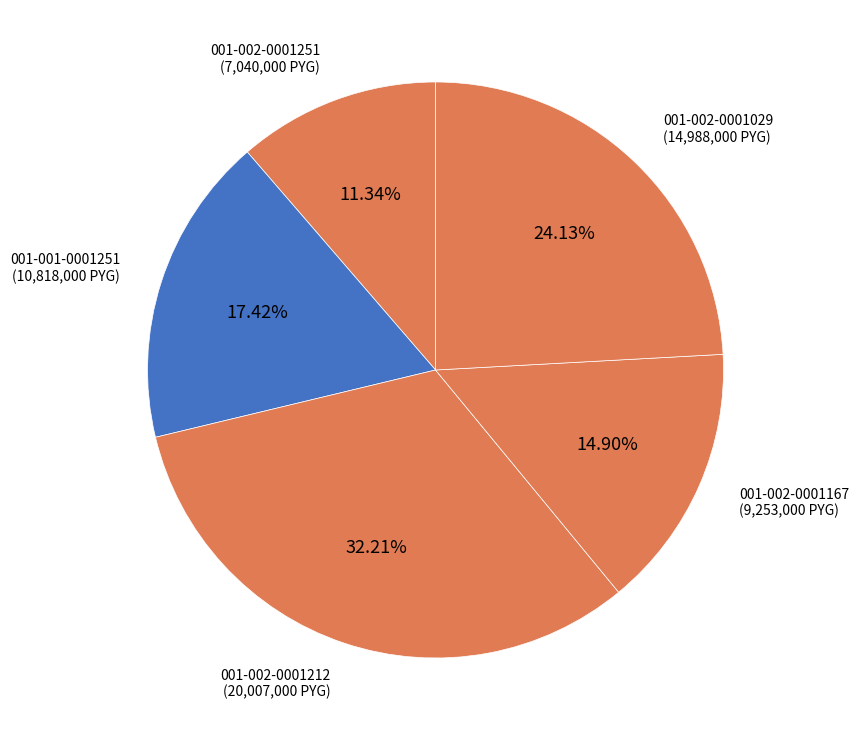

What percentage is the 001-002-0001029 slice, to the nearest percent?

24%